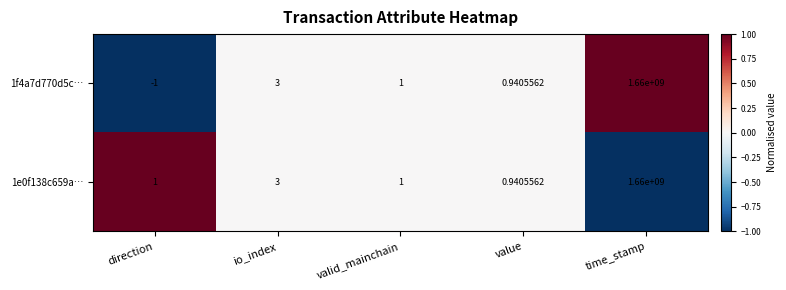

How many data points in 1f4a7d770d5c… are less than 1?

2